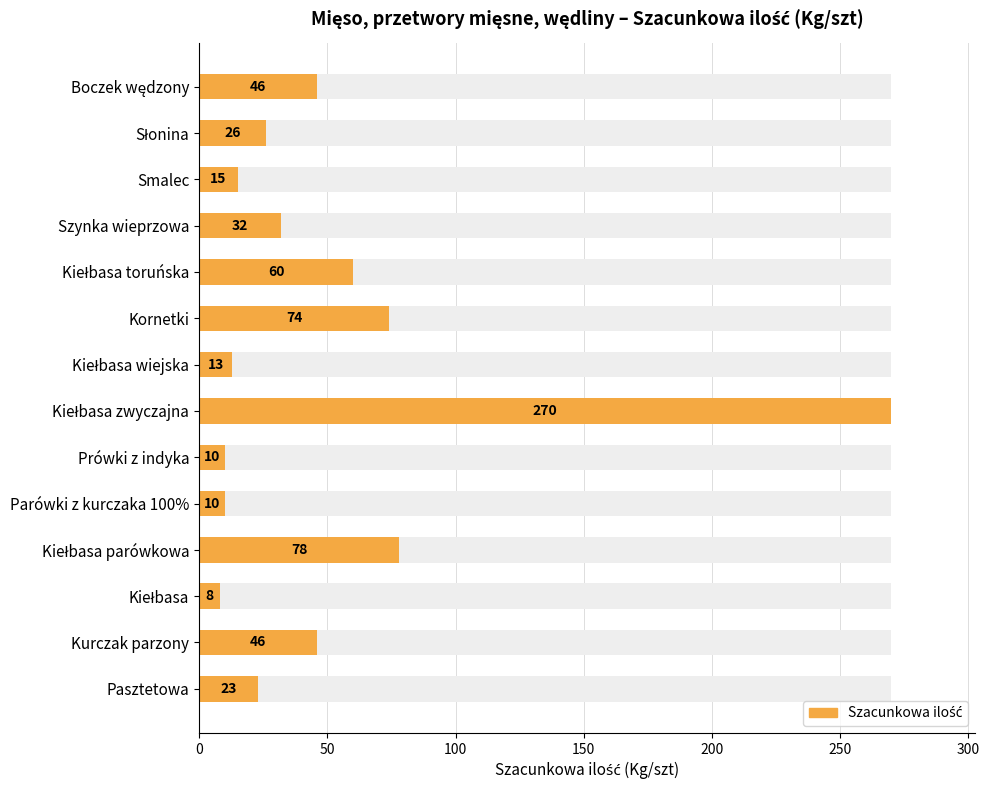

The value at Boczek wędzony is 26. True or false?

False